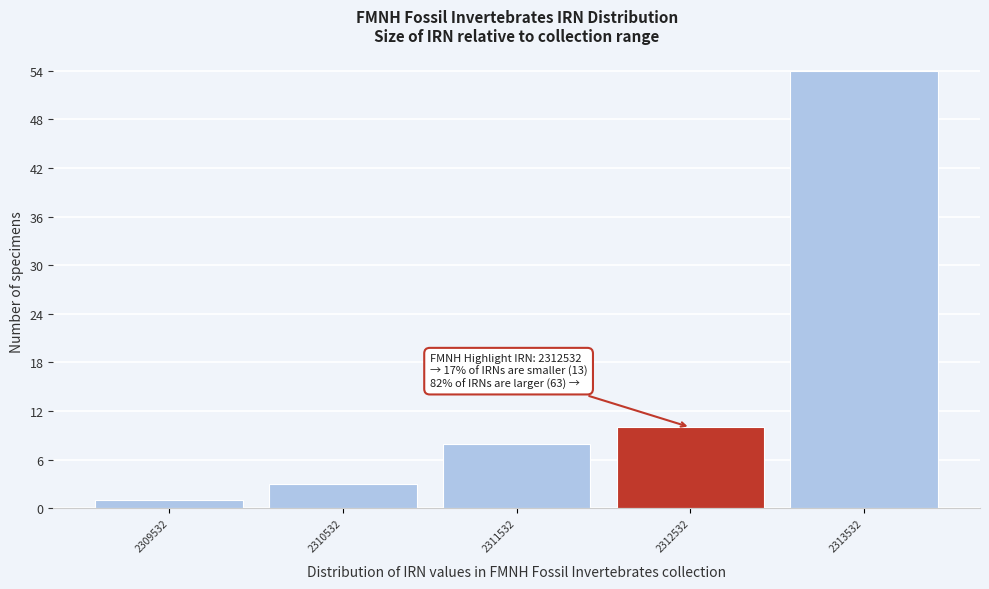

Which range on the x-axis has the tallest bar?

2313000 to 2314000